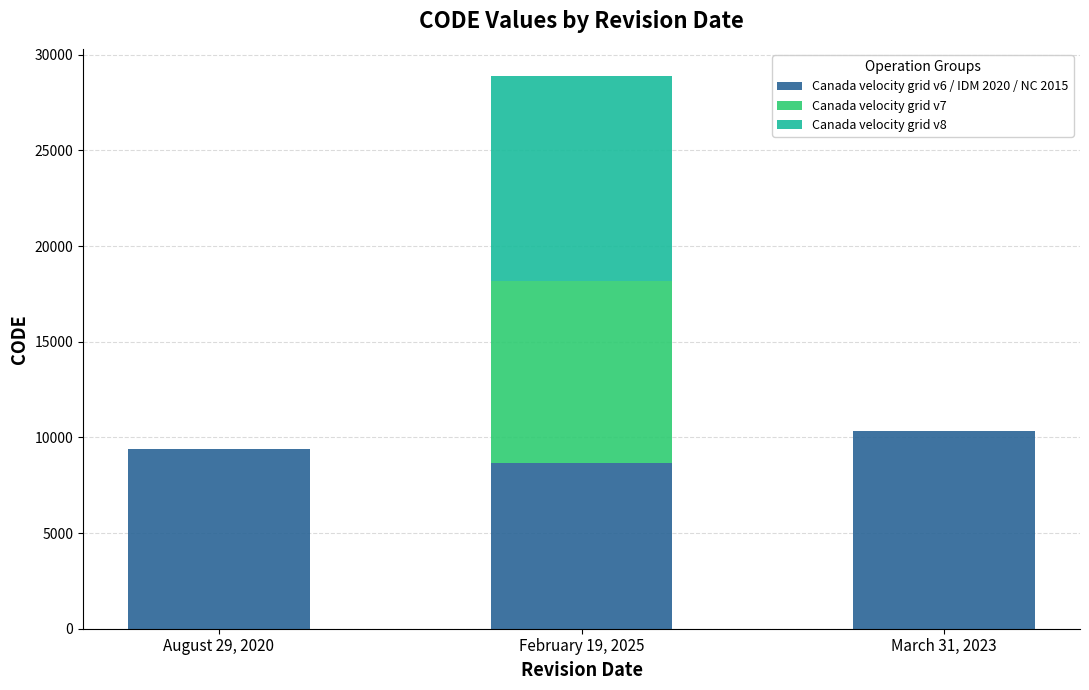

Are the bars grouped side by side (vs. stacked)?

No